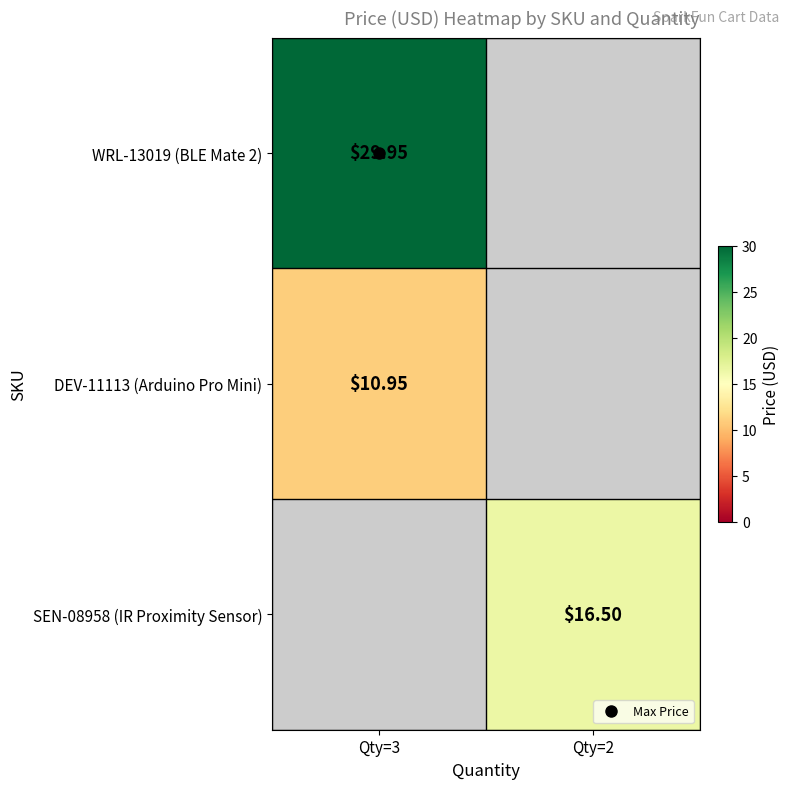

Between Qty=3 and Qty=2, which series saw the biggest shift?

WRL-13019 (BLE Mate 2)